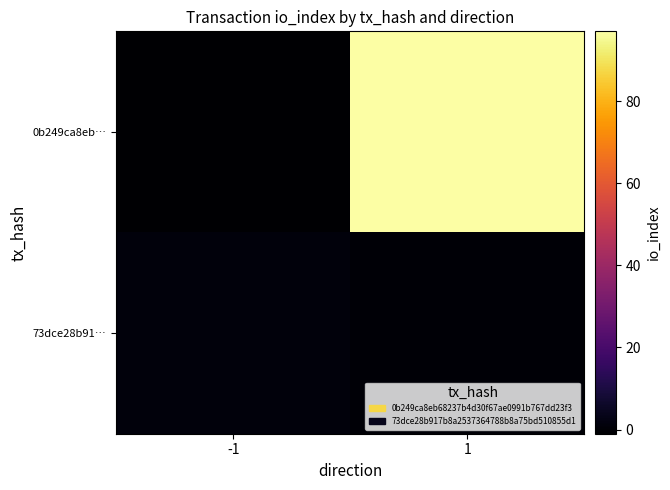

List the series in order of their peak value, highest first.

0b249ca8eb…, 73dce28b91…